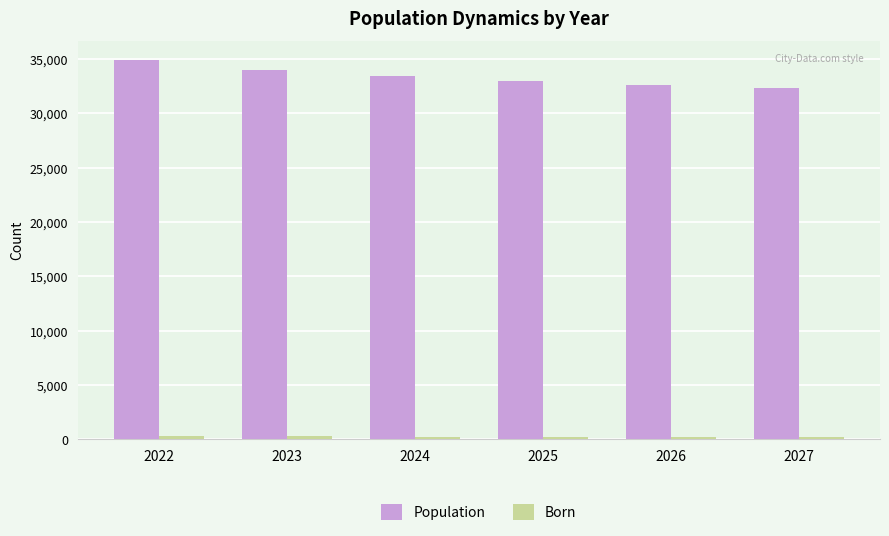

How many values in the Population series are below 33425?

3